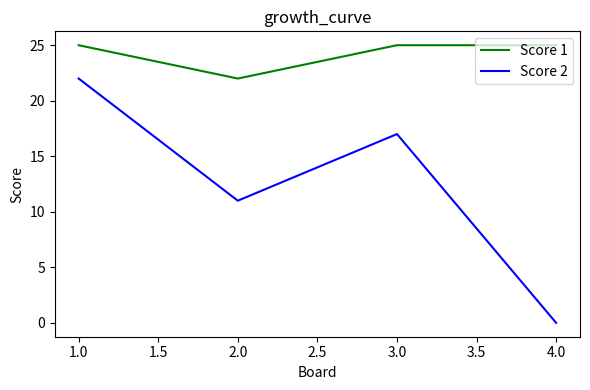

True or false: Score 2 and Score 1 intersect in this chart.

False